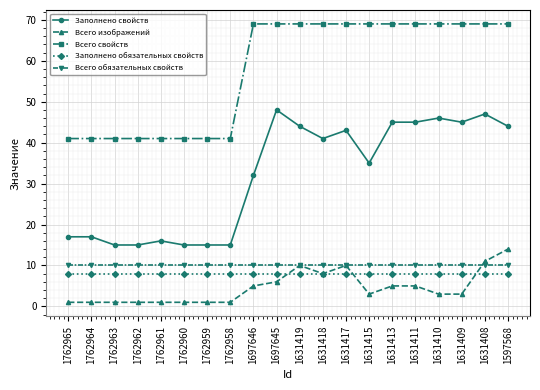

What is the value of the Всего обязательных свойств point at the 18th from the left?

10